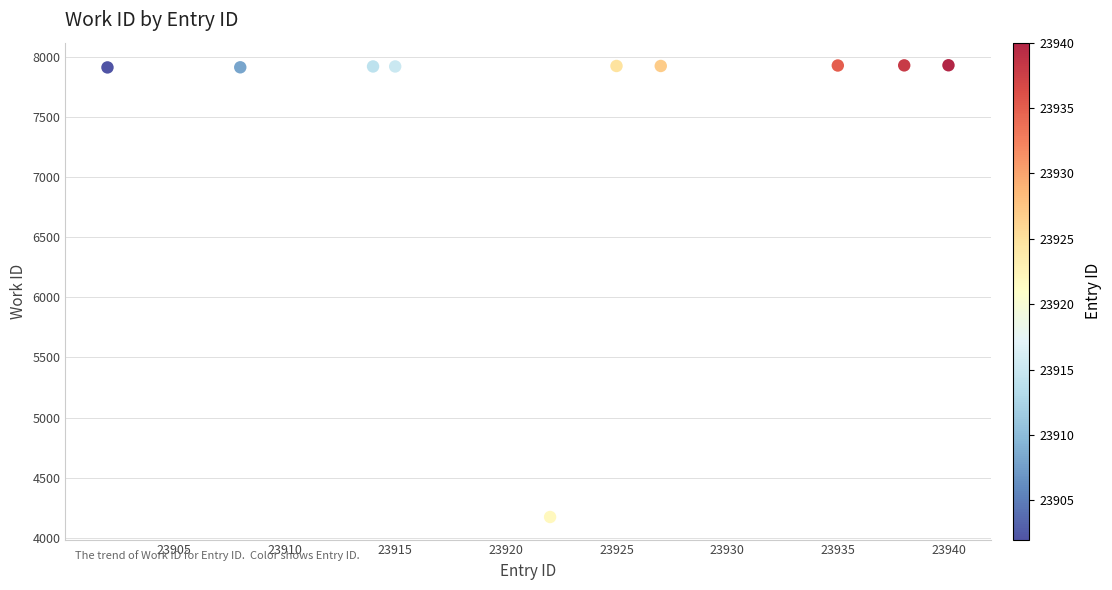

What is the average Y value?

7548